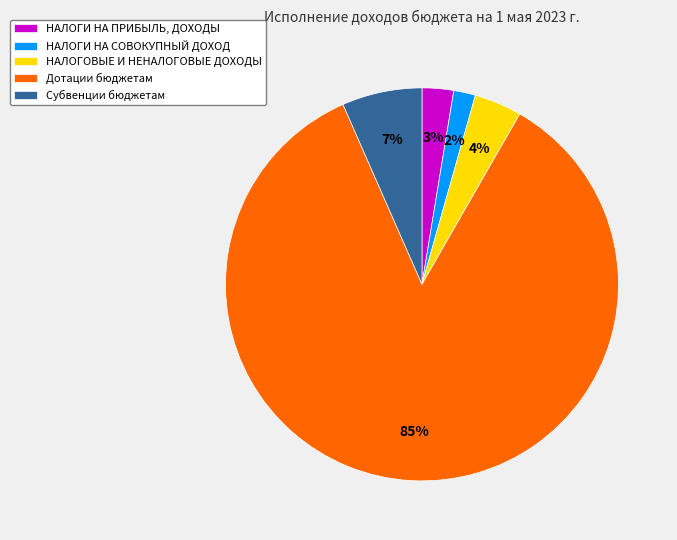

Do Субвенции бюджетам and НАЛОГИ НА ПРИБЫЛЬ, ДОХОДЫ together represent more than half of the pie?

No